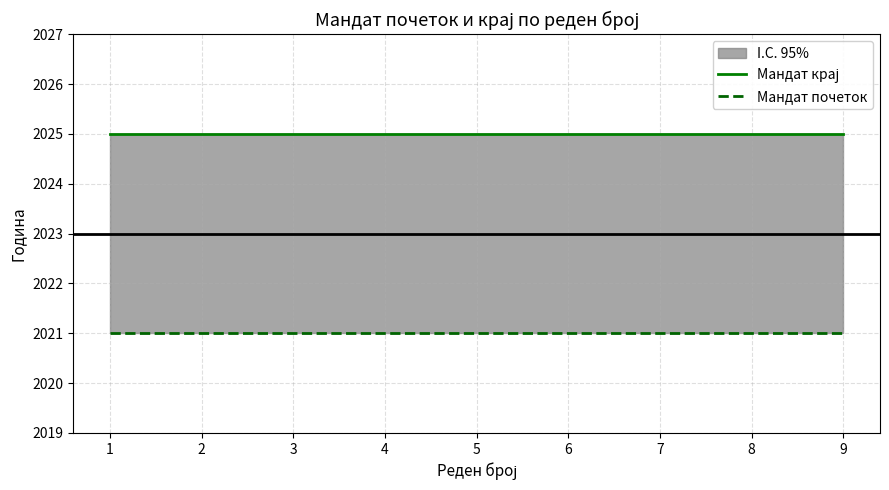

What is the difference between the highest and lowest values at 2?

4